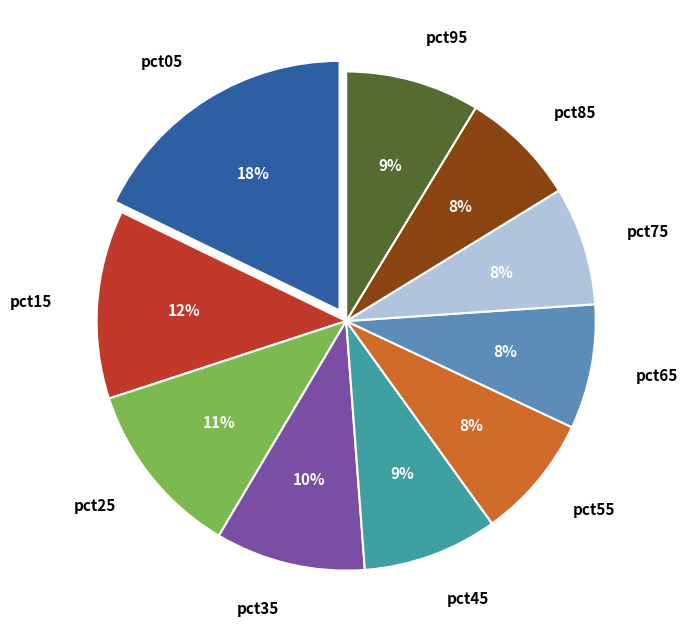

Do pct05 and pct95 together represent more than half of the pie?

No